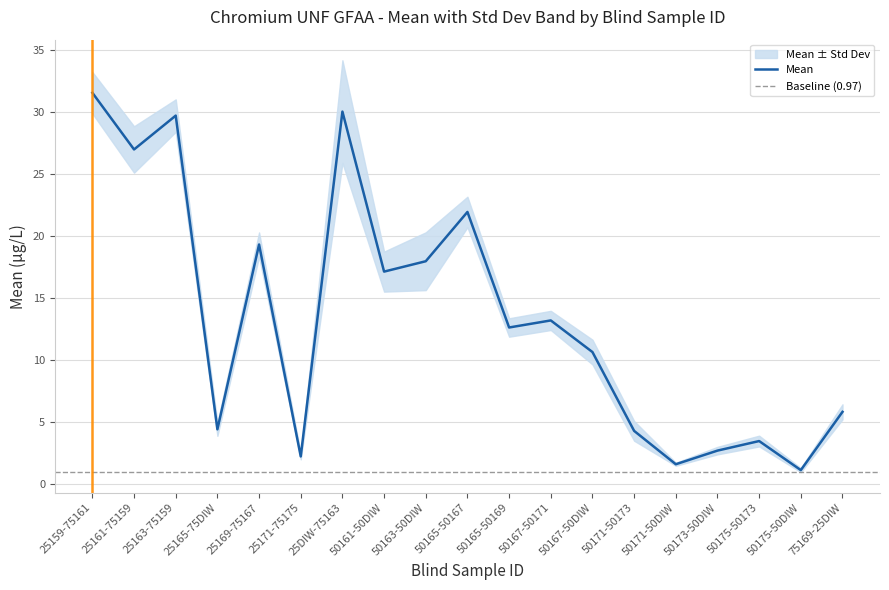

Which has a higher value, 50171-50DIW or 50173-50DIW?

50173-50DIW